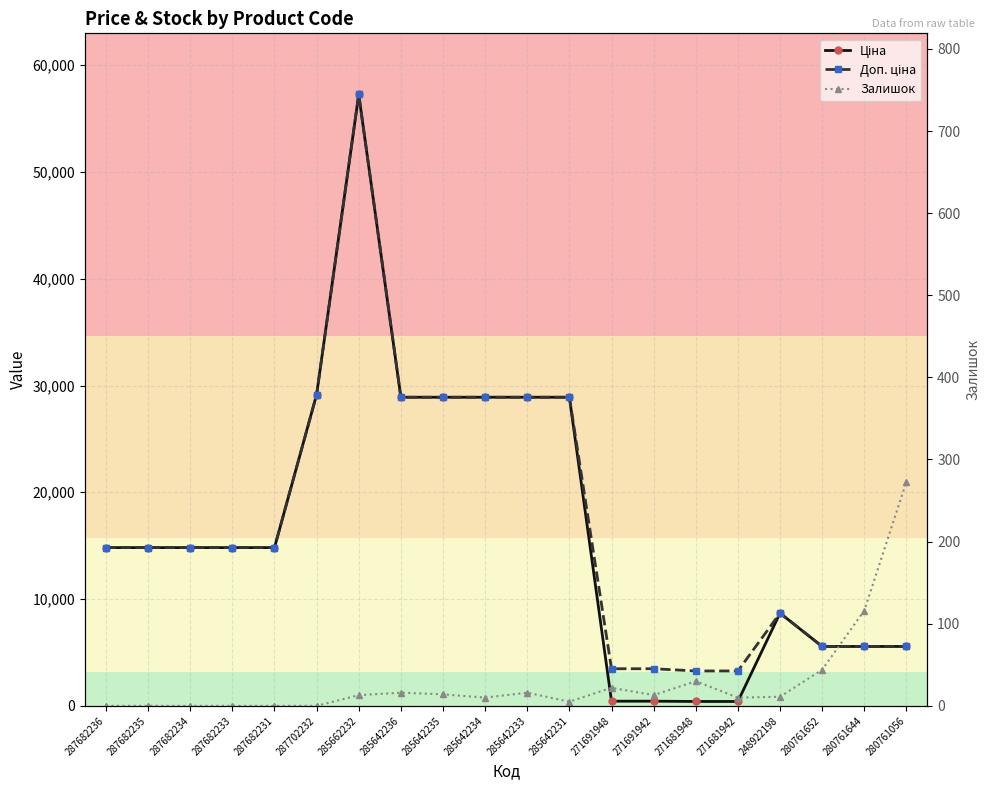

Where is the first local maximum for Залишок?

285642236